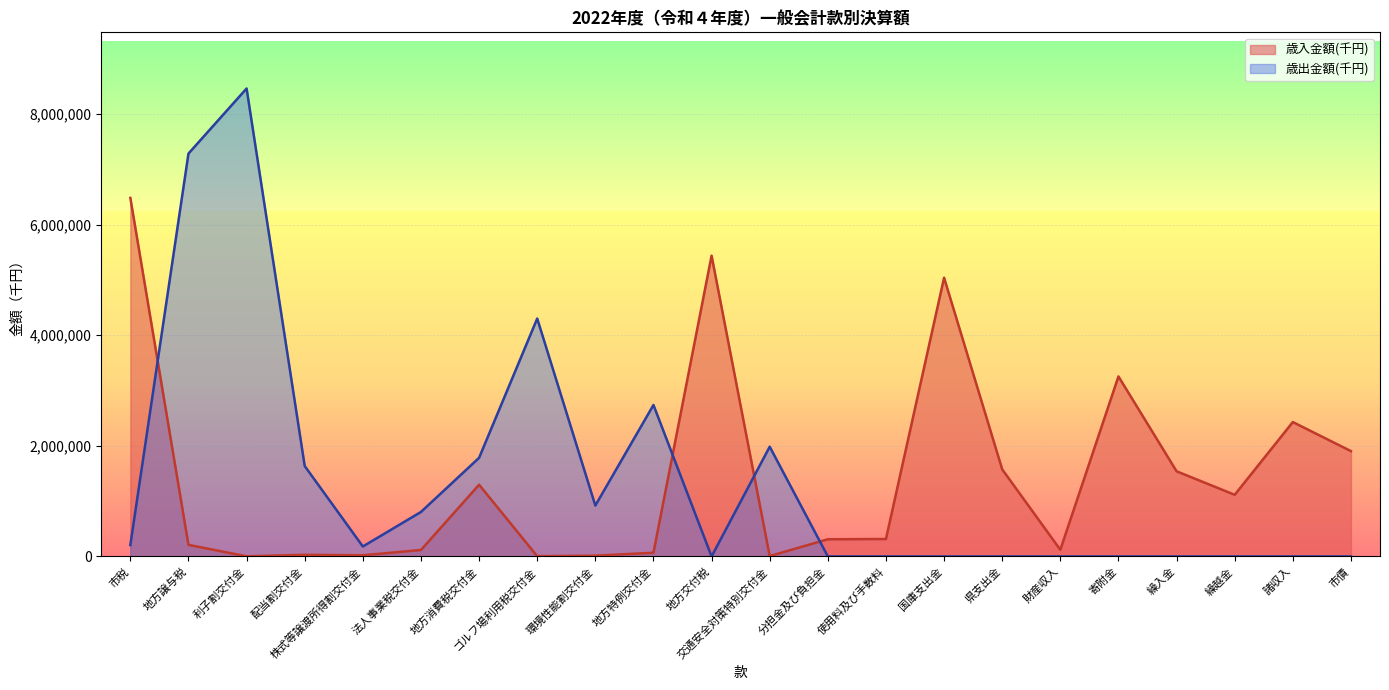

What is the label of the 7th point from the right?

県支出金